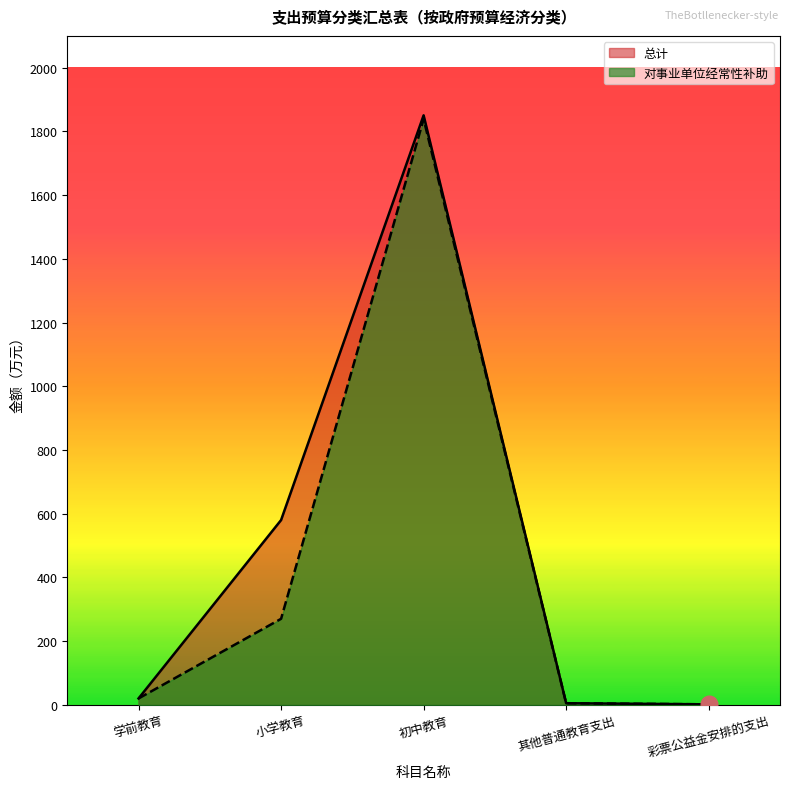

Reading right to left, extract all data points from this chart.

总计: 1.5	5.0	1850.7	580.0	20.0
对事业单位经常性补助: 1.5	5.0	1838.8	270.0	20.0